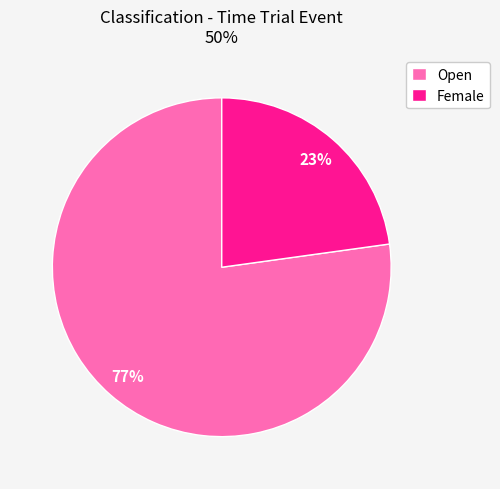

Which category has the biggest portion of the pie?

Open